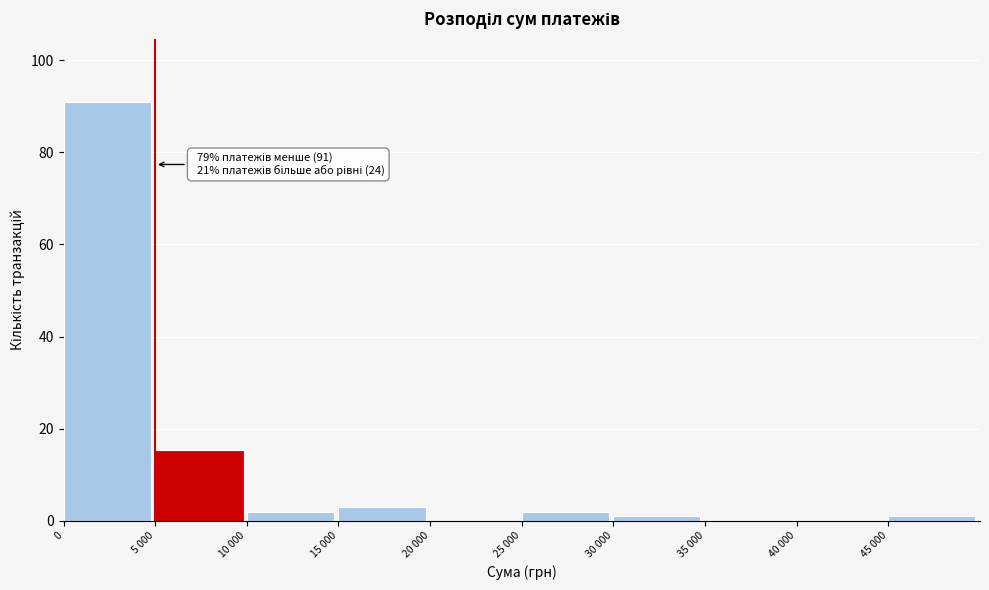

Reading left to right, extract all data points from this chart.

0=91	5 000=15	10 000=2	15 000=3	20 000=0	25 000=2	30 000=1	35 000=0	40 000=0	45 000=1